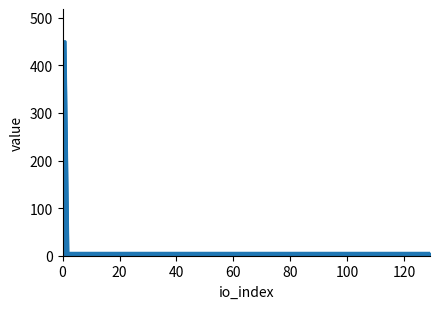

List the labels in order of value, smallest first.

129, 2, 1, 0